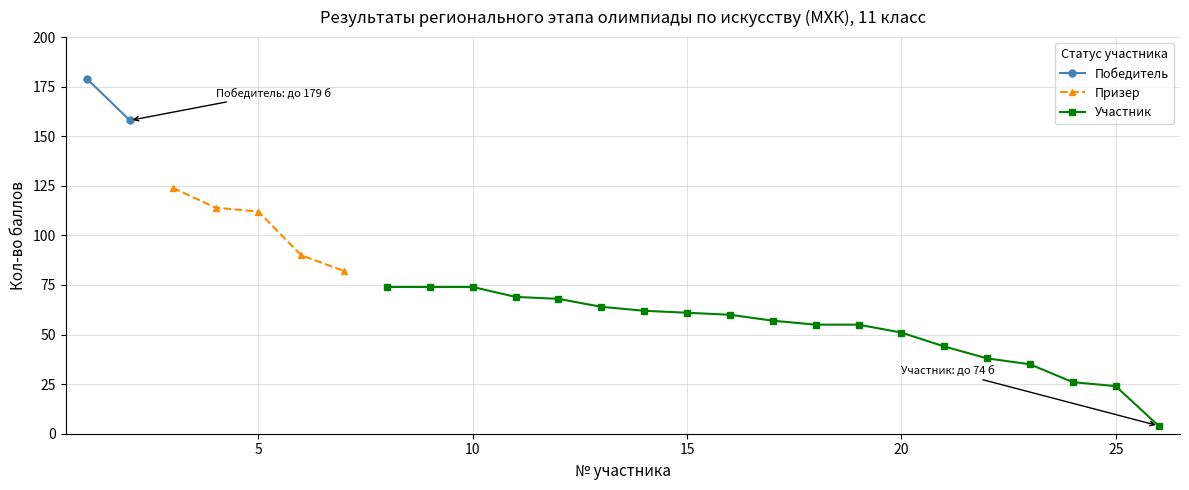

How many positive values does the Участник series have?

19